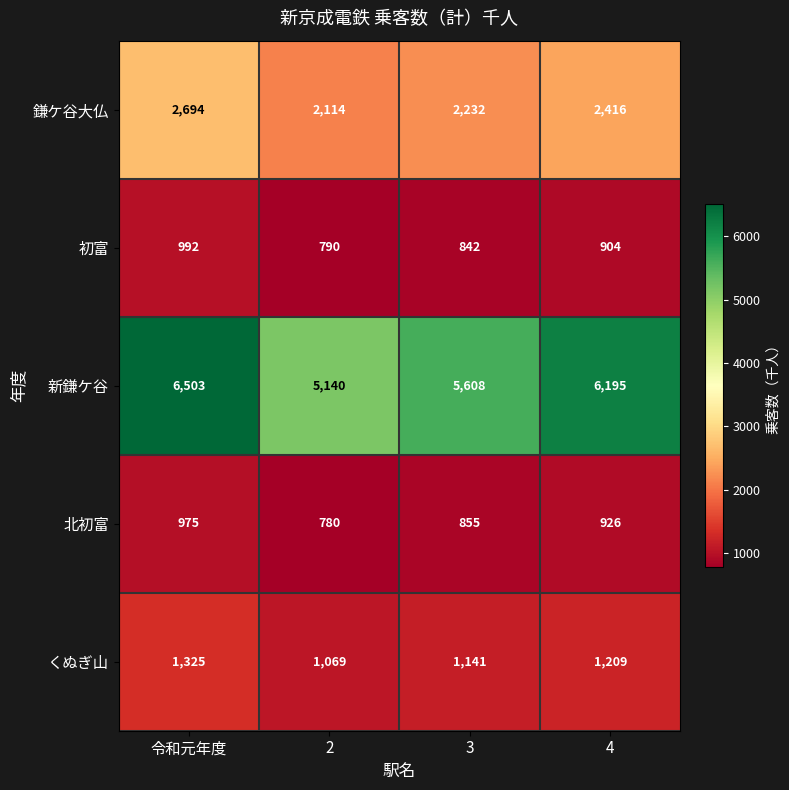

Reading left to right, what are all the values shown in this chart?

鎌ケ谷大仏: 令和元年度=2694	2=2114	3=2232	4=2416
初富: 令和元年度=992	2=790	3=842	4=904
新鎌ケ谷: 令和元年度=6503	2=5140	3=5608	4=6195
北初富: 令和元年度=975	2=780	3=855	4=926
くぬぎ山: 令和元年度=1325	2=1069	3=1141	4=1209